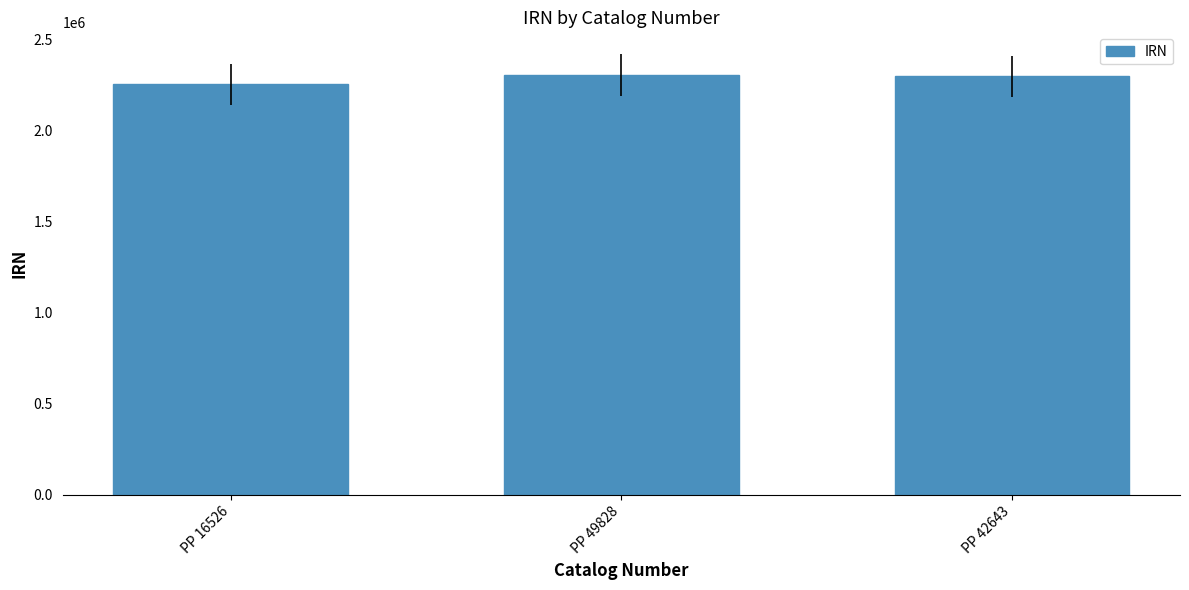

What is the maximum value shown in the chart?

2301829